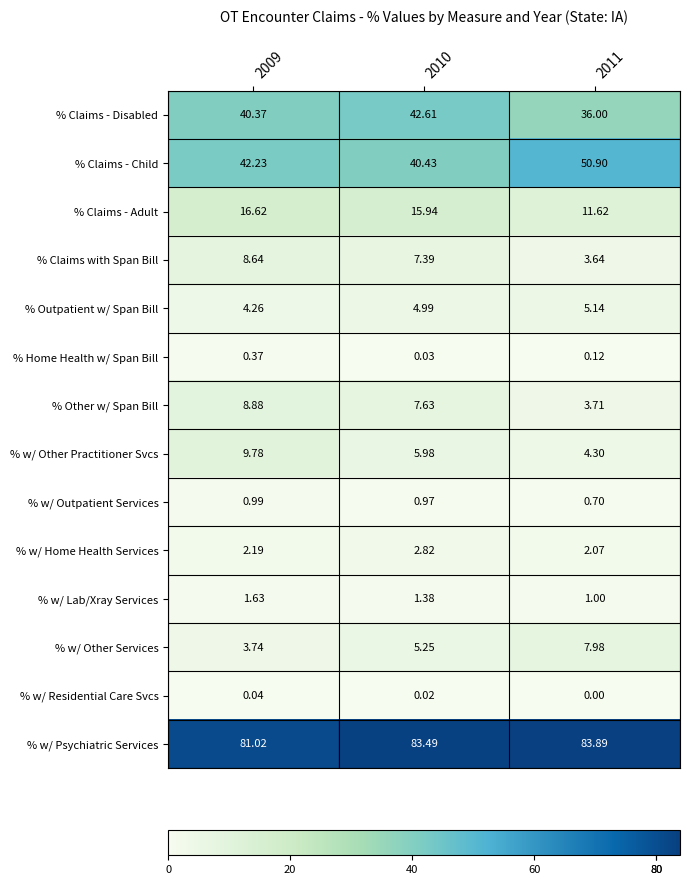

What is the total value across all series at 2009?

220.8